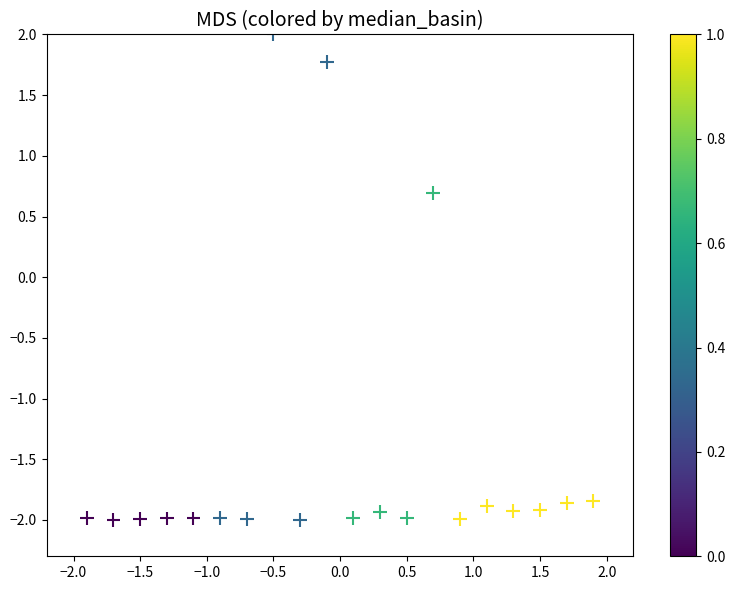

What Y value in the scatter plot is closest to 0?

0.7